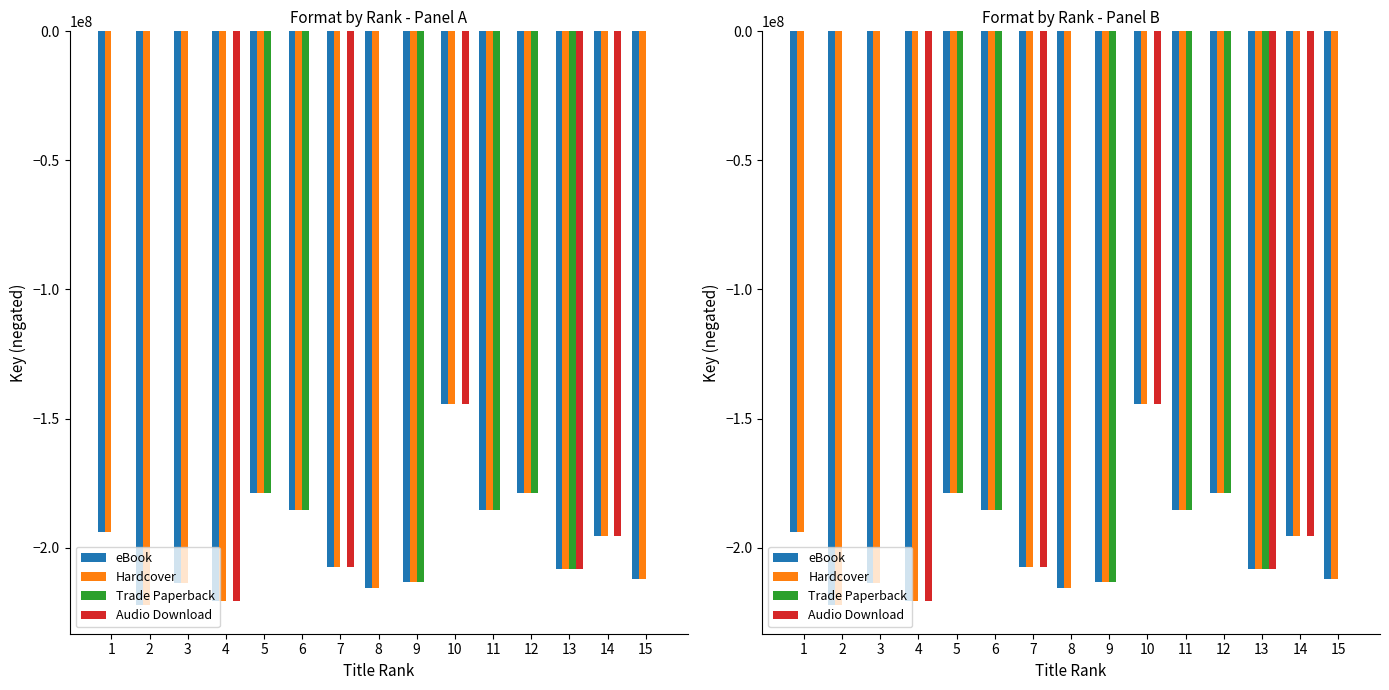

Reading left to right, list all the values displayed in this chart.

eBook: 1=-193971616	2=-222222745	3=-213634532	4=-220679175	5=-178753685	6=-185242001	7=-207420540	8=-215452105	9=-213323246	10=-144490789	11=-185240881	12=-178753085	13=-208285252	14=-195541237	15=-212212644
Hardcover: 1=-193971616	2=-222222745	3=-213634532	4=-220679175	5=-178753685	6=-185242001	7=-207420540	8=-215452105	9=-213323246	10=-144490789	11=-185240881	12=-178753085	13=-208285252	14=-195541237	15=-212212644
Trade Paperback: 1=0	2=0	3=0	4=0	5=-178753685	6=-185242001	7=0	8=0	9=-213323246	10=0	11=-185240881	12=-178753085	13=-208285252	14=0	15=0
Audio Download: 1=0	2=0	3=0	4=-220679175	5=0	6=0	7=-207420540	8=0	9=0	10=-144490789	11=0	12=0	13=-208285252	14=-195541237	15=0